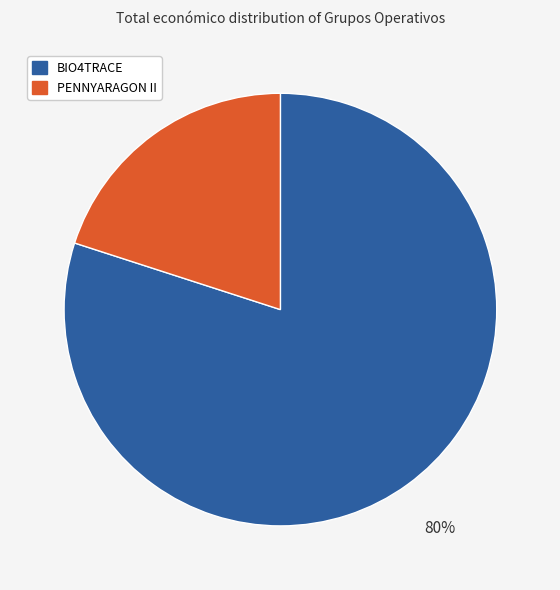

Count the number of slices in the pie.

2